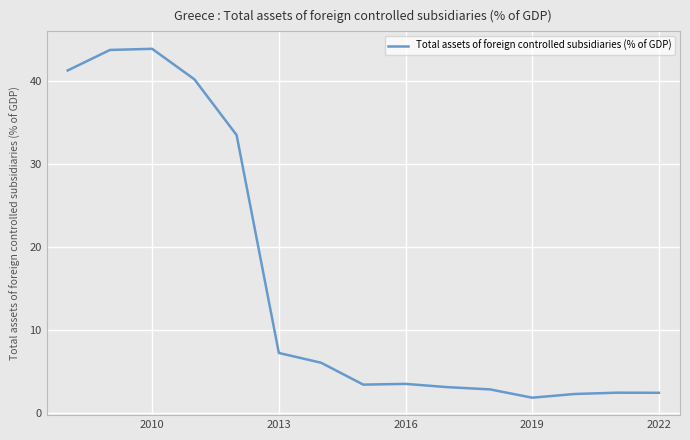

What is the minimum value shown in the chart?

1.9